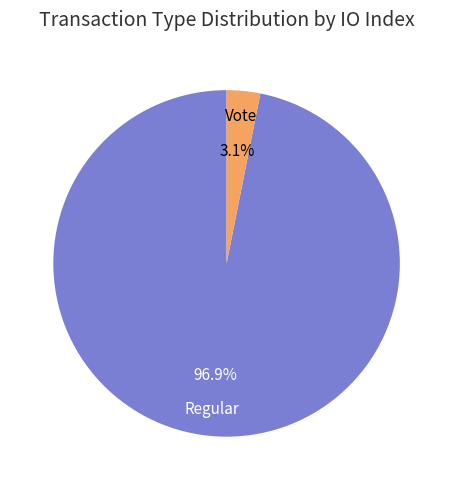

The Regular slice represents 97% of the pie. True or false?

True